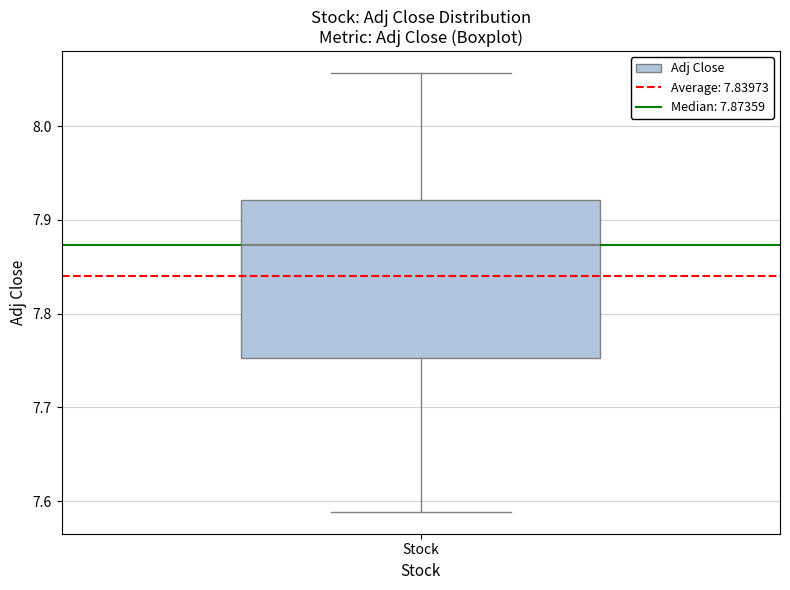

Transcribe this box plot: give where the median line is, the range the box spans, and where the two whiskers end, as read against the y-axis. The values are not printed on the chart, so give them approximately, as read against the axis.

median 7.87, box 7.75 to 7.92, whiskers 7.59 to 8.06